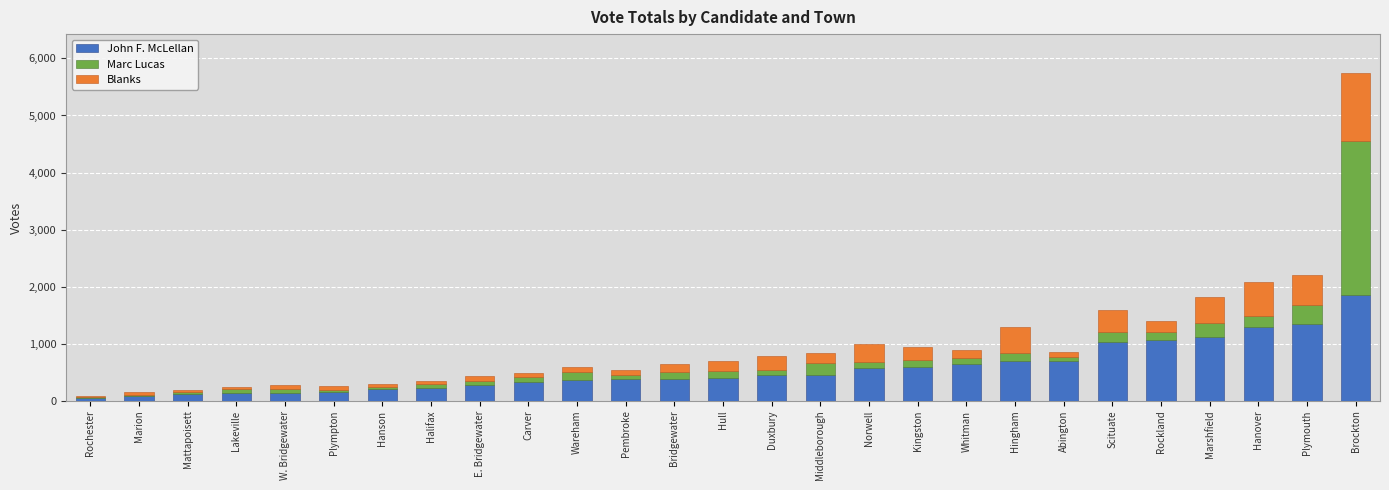

At which category is the sum across all series the highest?

Brockton